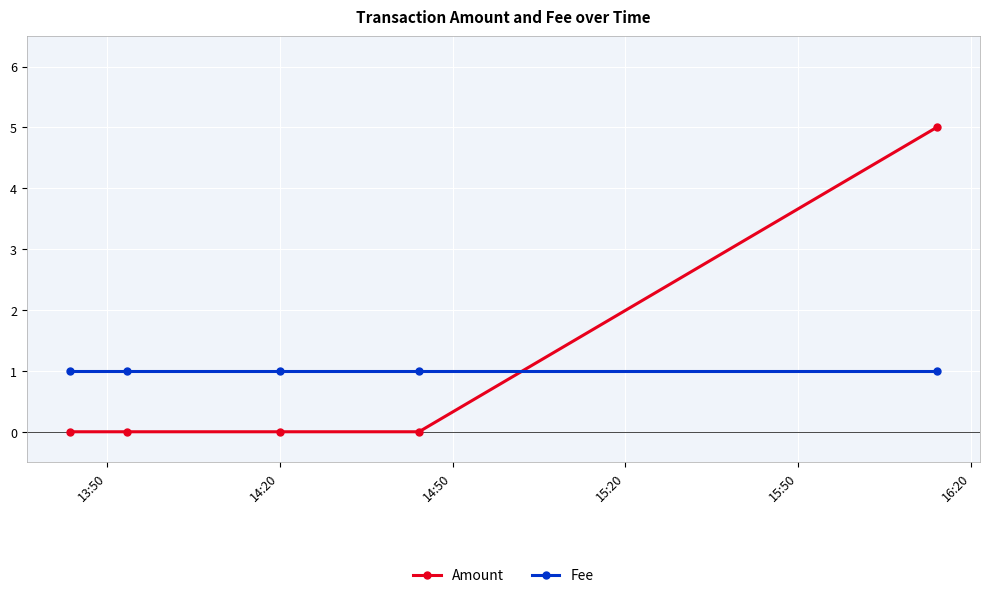

Which series has the largest range (max minus min)?

Amount